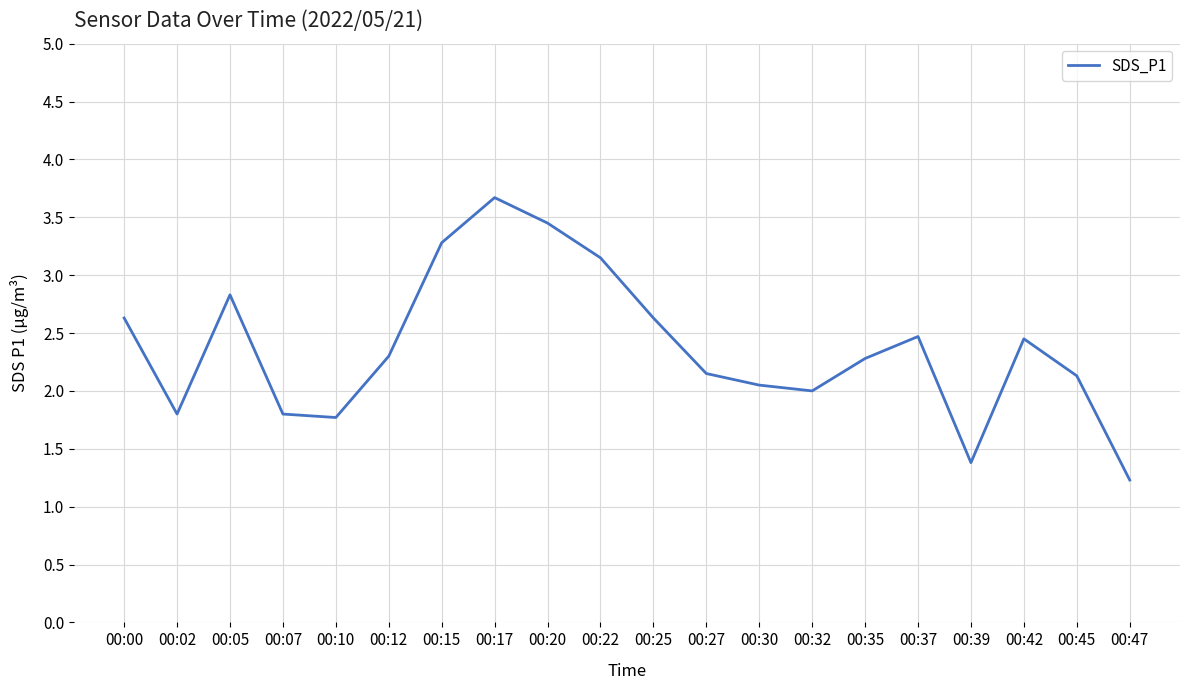

What is the difference between the maximum and minimum values?

2.4